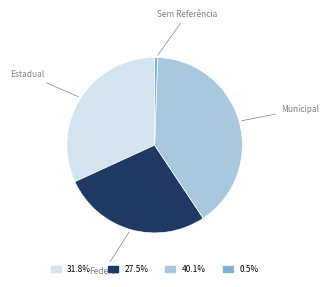

How many segments does this pie chart have?

4